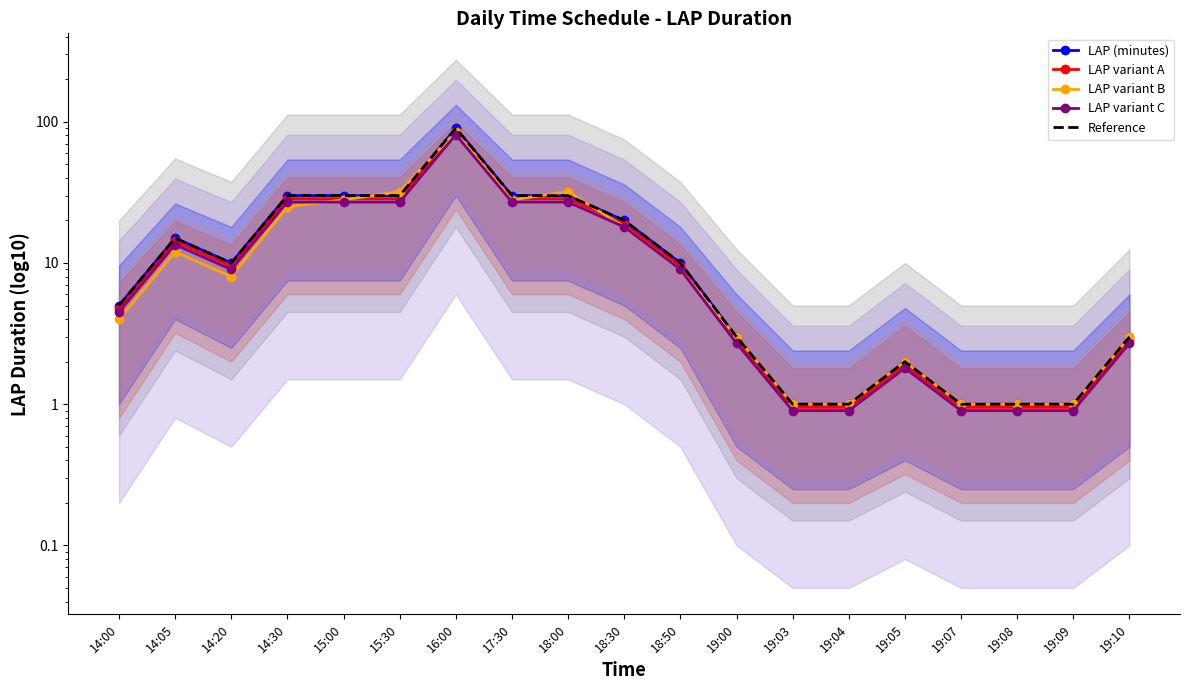

Which category has the lowest value in the LAP variant C series?

19:03